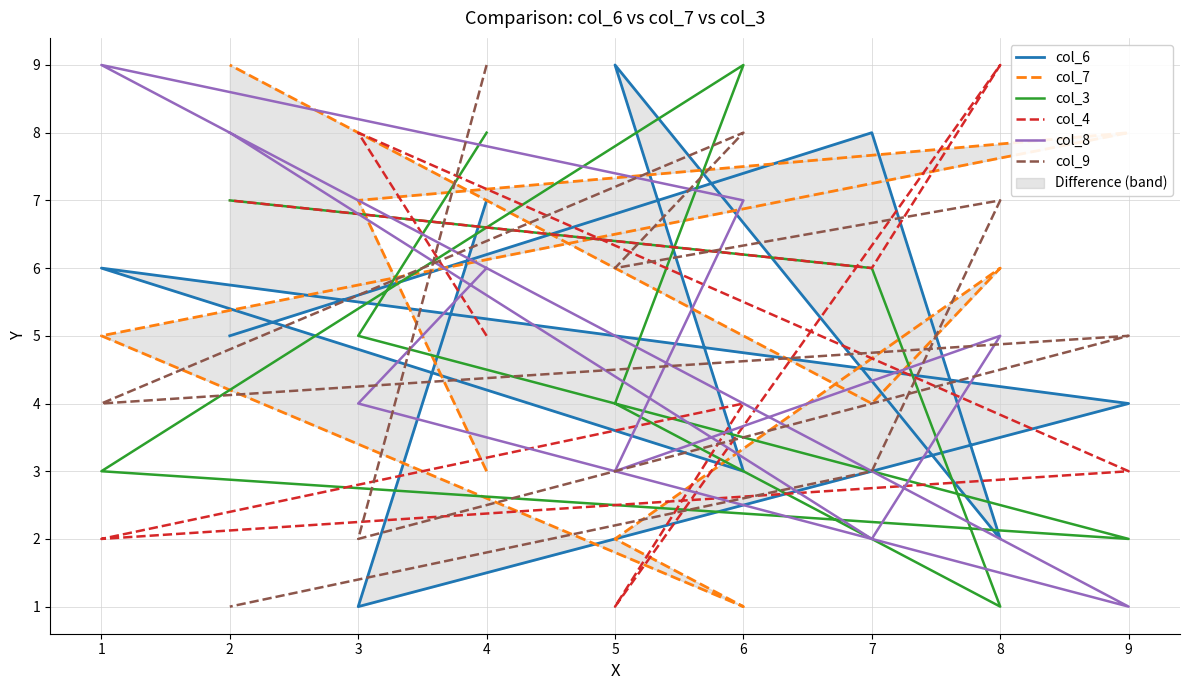

The value of col_8 at 4 is 10. True or false?

False